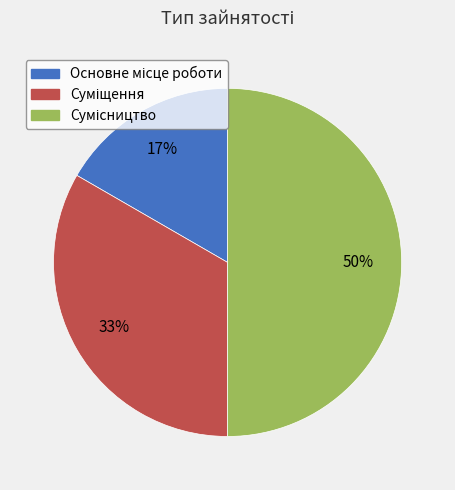

How many segments does this pie chart have?

3